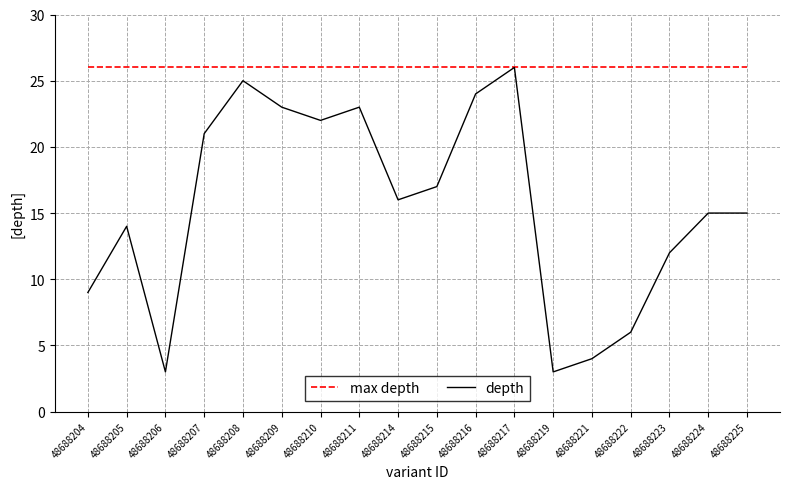

What are all the series names shown in the legend?

max depth, depth